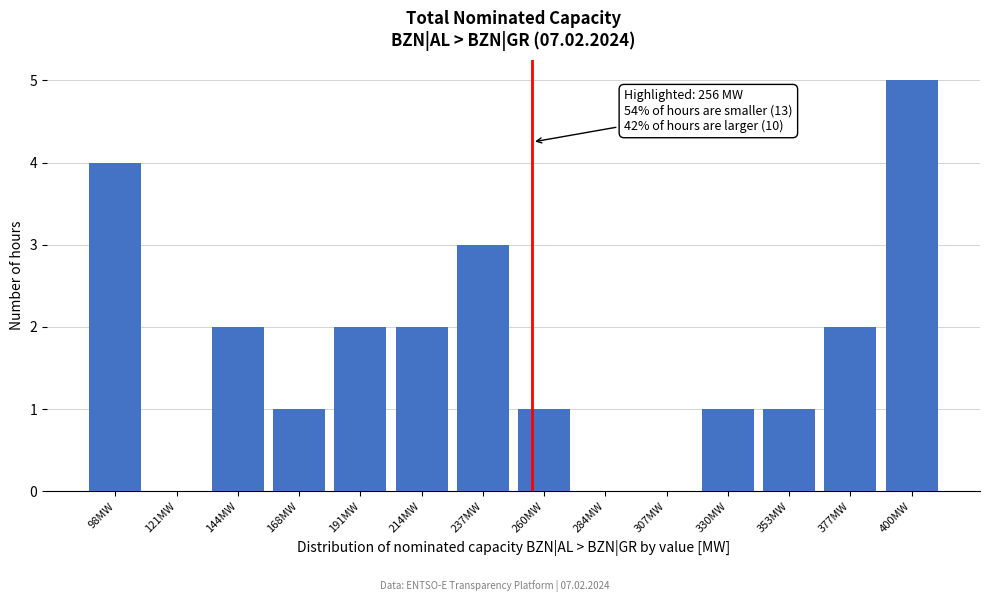

Reading left to right, extract all data points from this chart.

98MW=4	121MW=0	144MW=2	168MW=1	191MW=2	214MW=2	237MW=3	260MW=1	284MW=0	307MW=0	330MW=1	353MW=1	377MW=2	400MW=5